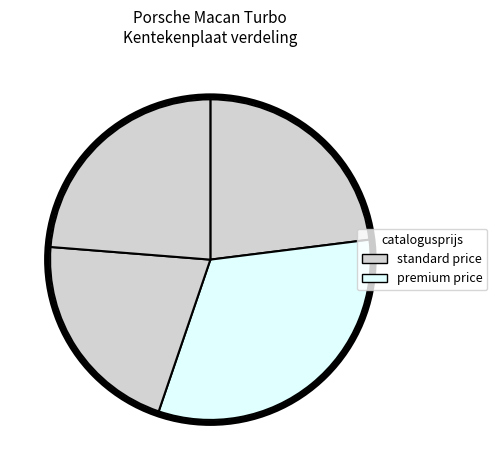

How many segments does this pie chart have?

4